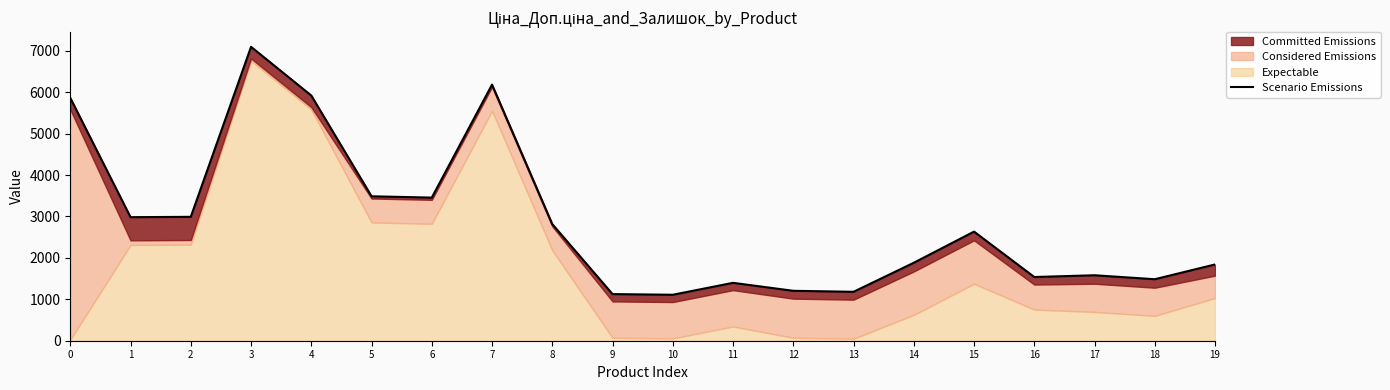

What is the maximum value shown in the chart?

7095.5